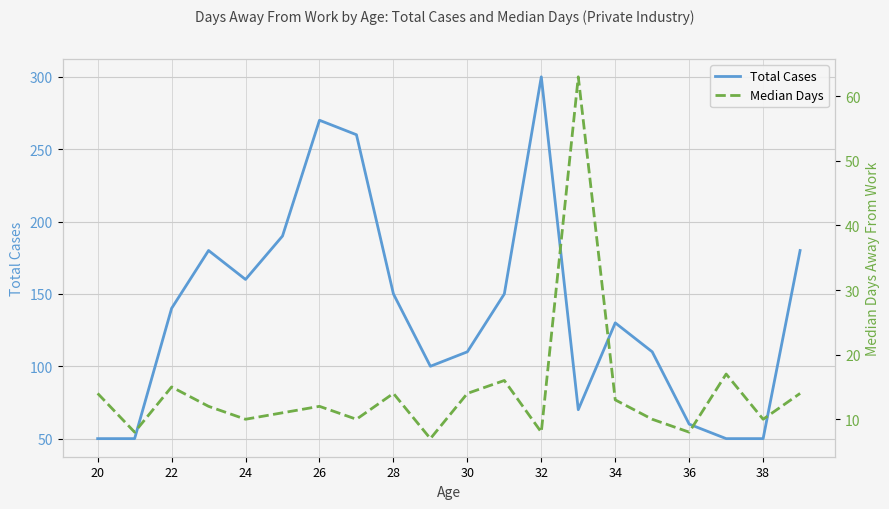

What are all the series names shown in the legend?

Total Cases, Median Days